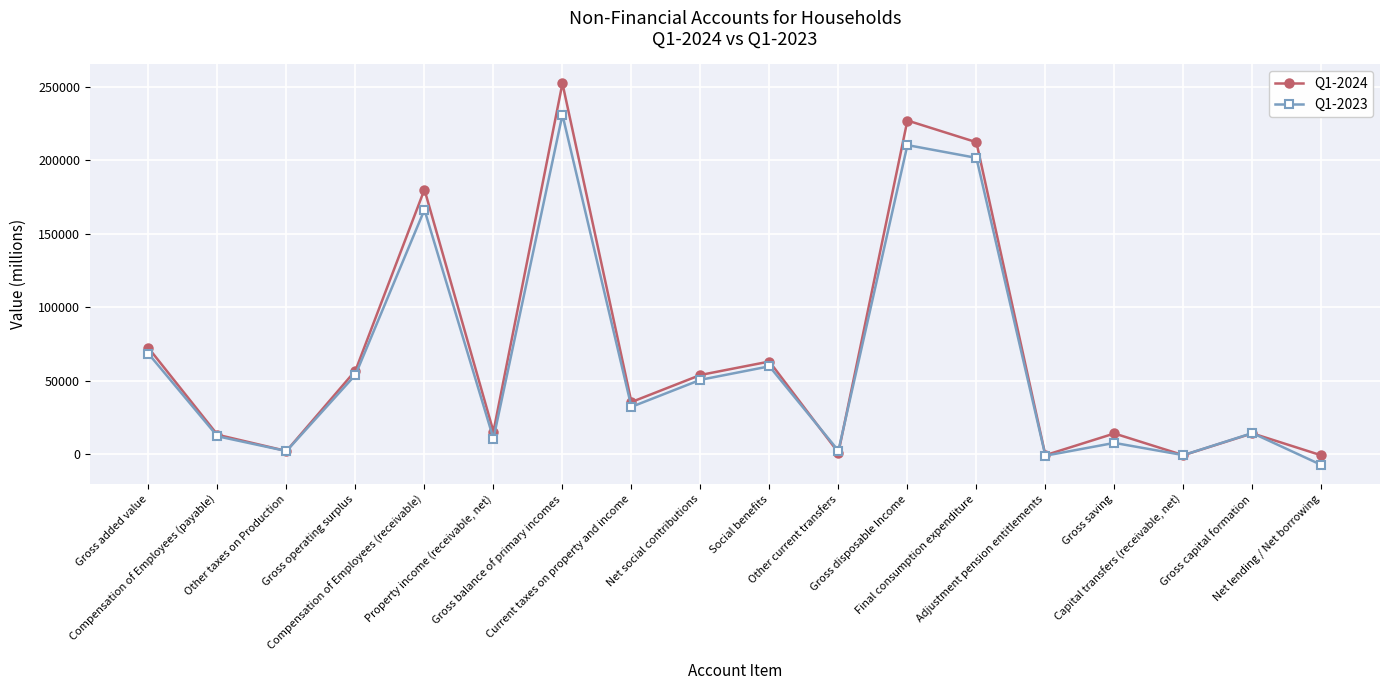

At how many categories does at least one series exceed 139449?

4